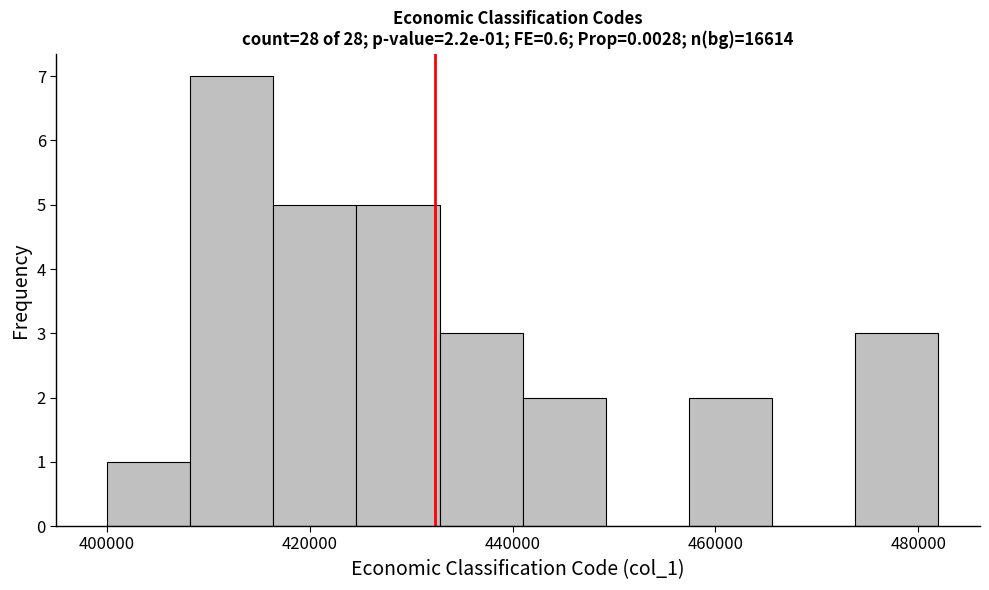

Over which range of the x-axis is the bar tallest?

408200 to 416400